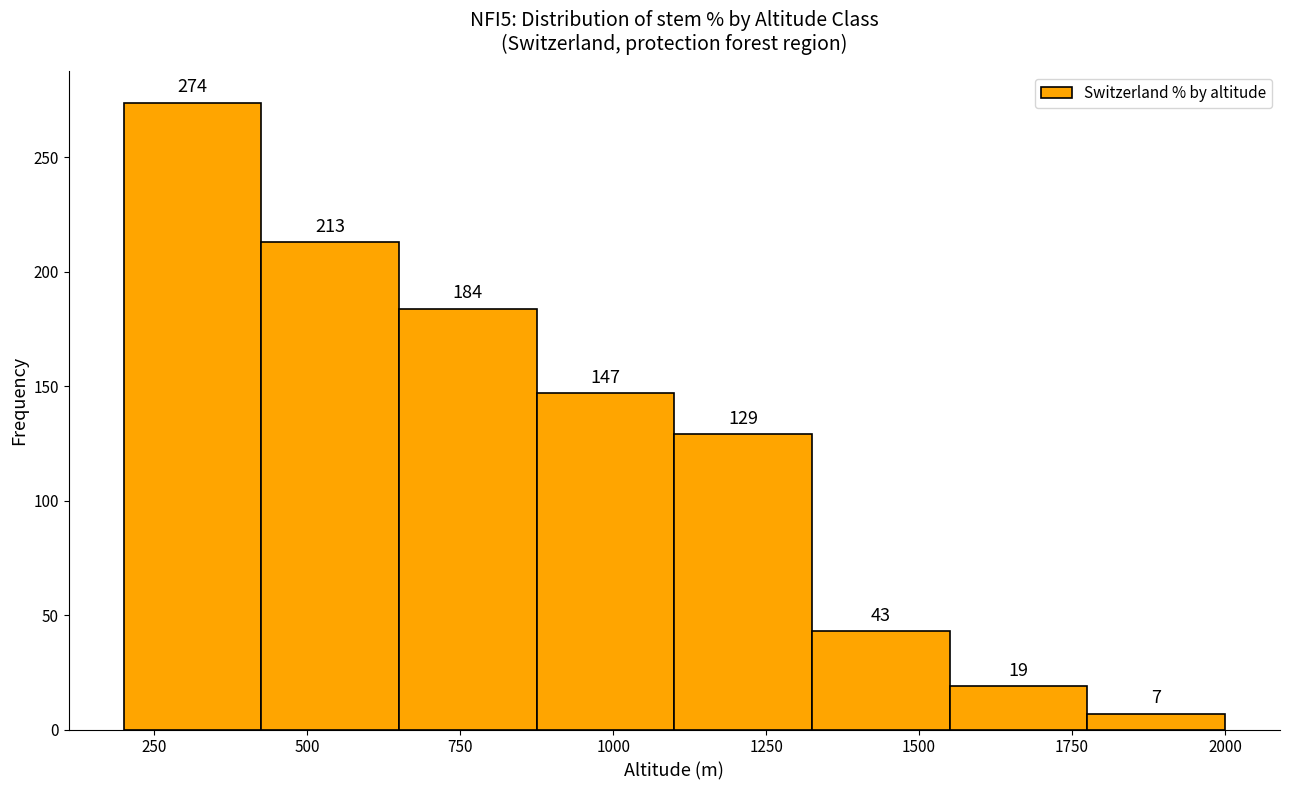

Which range on the x-axis has the tallest bar?

200 to 425